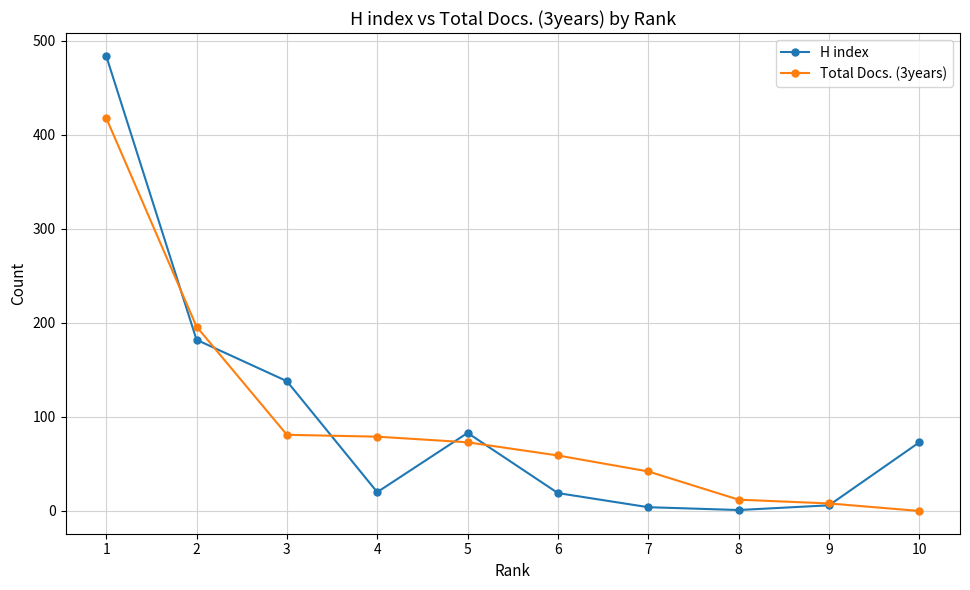

True or false: Total Docs. (3years) has more than 2 points higher than both neighbors.

False